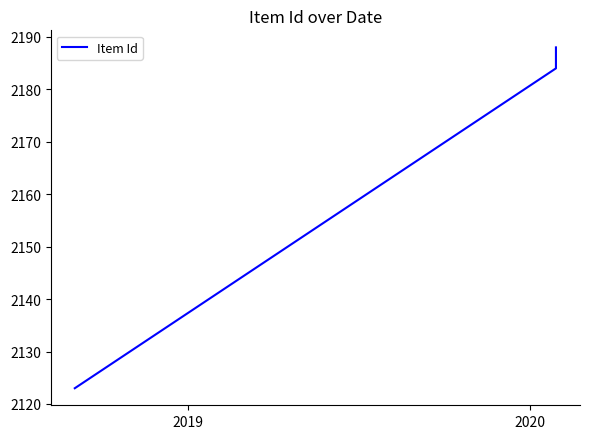

What is the minimum value shown in the chart?

2123